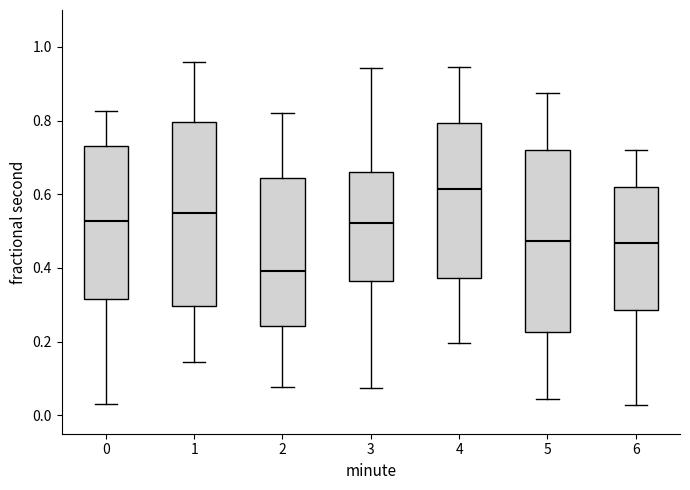

Reading left to right, transcribe this box plot: for each box, give where its median line is, the range the box spans, and where its two whiskers end, as read against the y-axis. The values are not printed on the chart, so give them approximately, as read against the axis.

0: median 0.52, box 0.32 to 0.74, whiskers 0.02 to 0.82
1: median 0.54, box 0.30 to 0.80, whiskers 0.14 to 0.96
2: median 0.40, box 0.24 to 0.64, whiskers 0.08 to 0.82
3: median 0.52, box 0.36 to 0.66, whiskers 0.08 to 0.94
4: median 0.62, box 0.38 to 0.80, whiskers 0.20 to 0.94
5: median 0.48, box 0.22 to 0.72, whiskers 0.04 to 0.88
6: median 0.46, box 0.28 to 0.62, whiskers 0.02 to 0.72